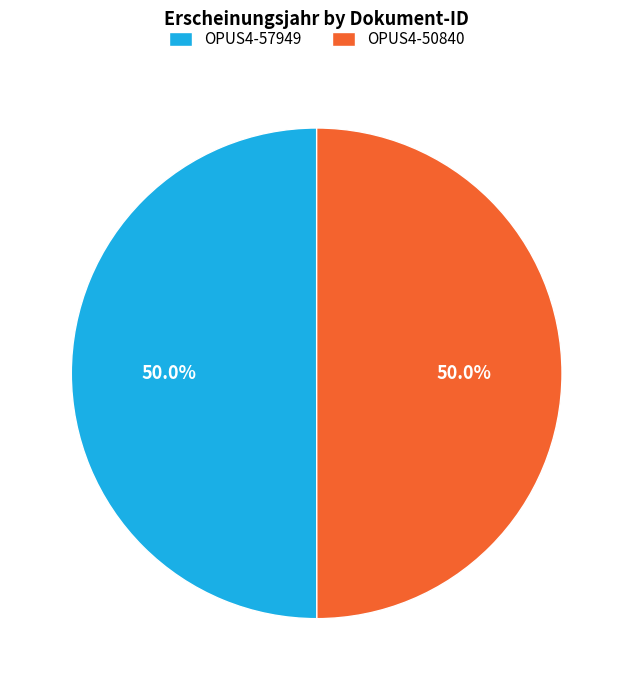

Count the number of slices in the pie.

2